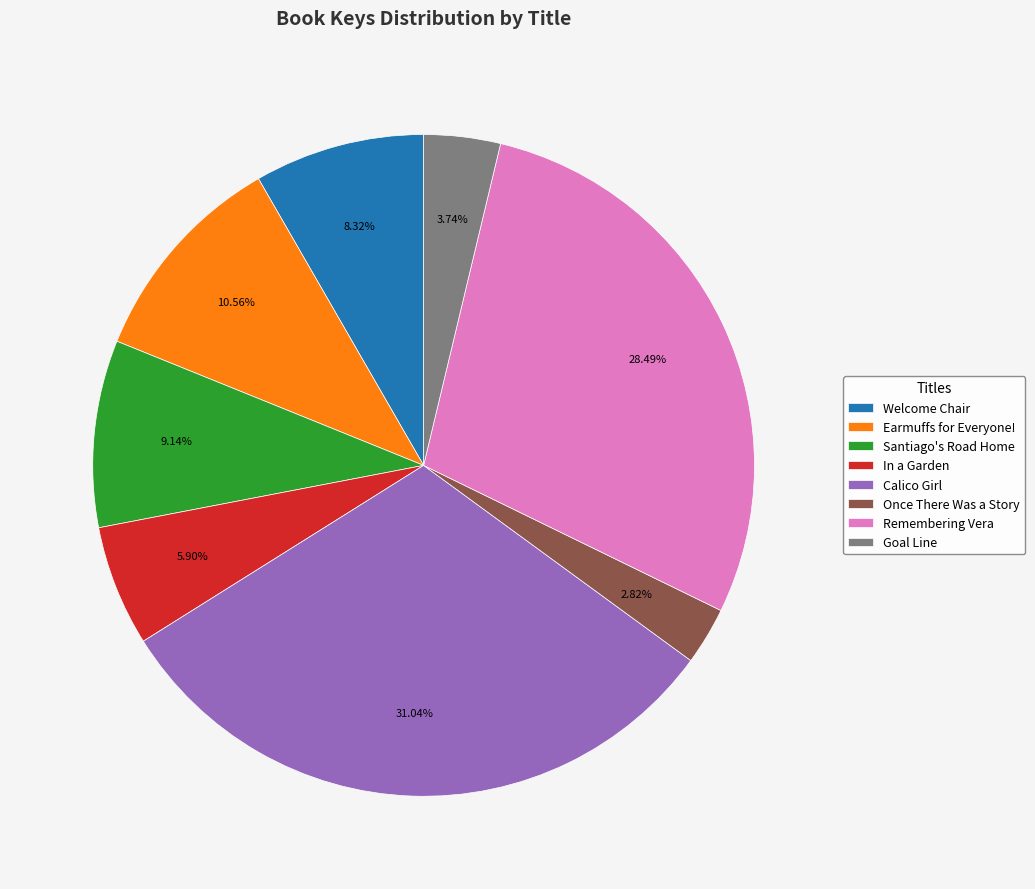

How much of the chart is everything except In a Garden?

94.1%